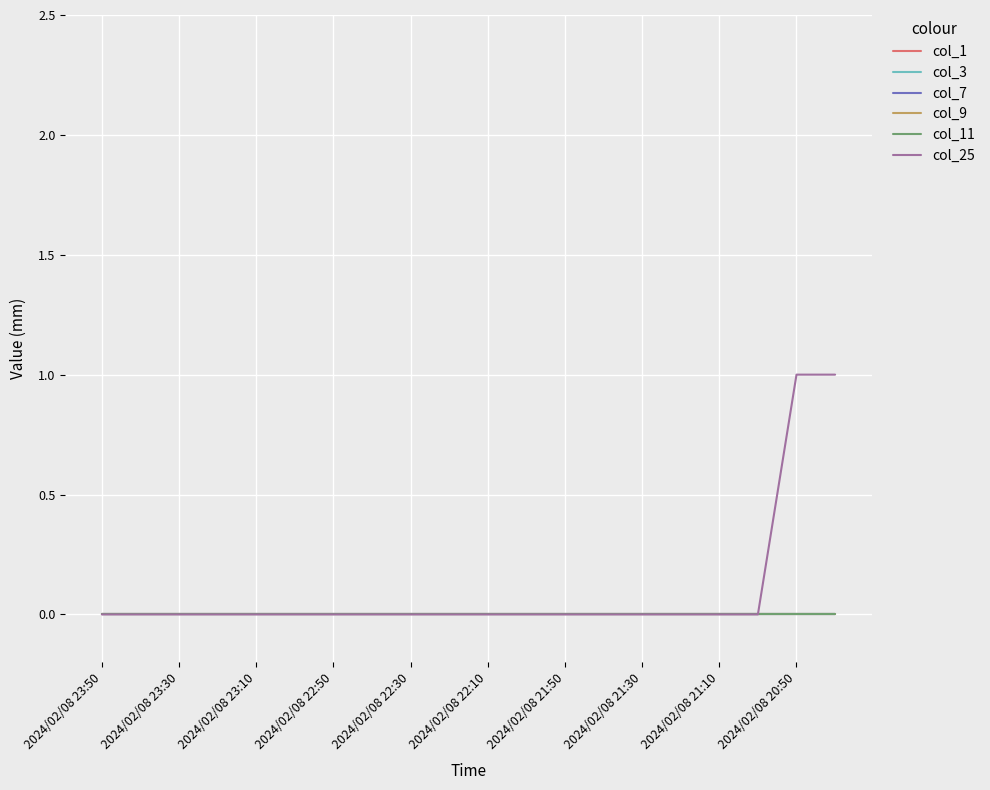

True or false: col_1 has more than 0 interior local peaks.

False